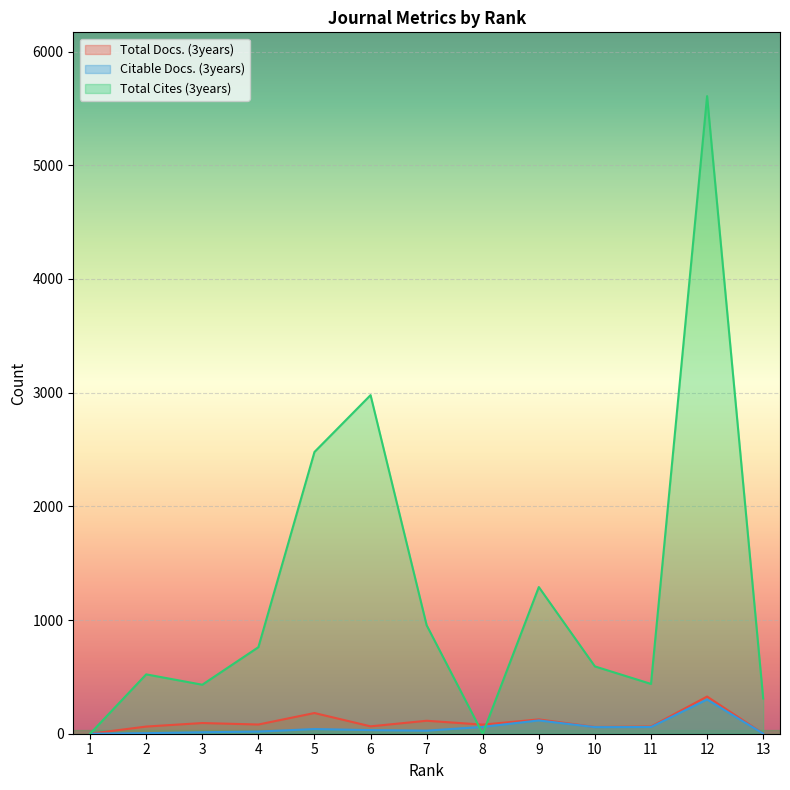

What is the spread (max minus min) of values at 10?

534